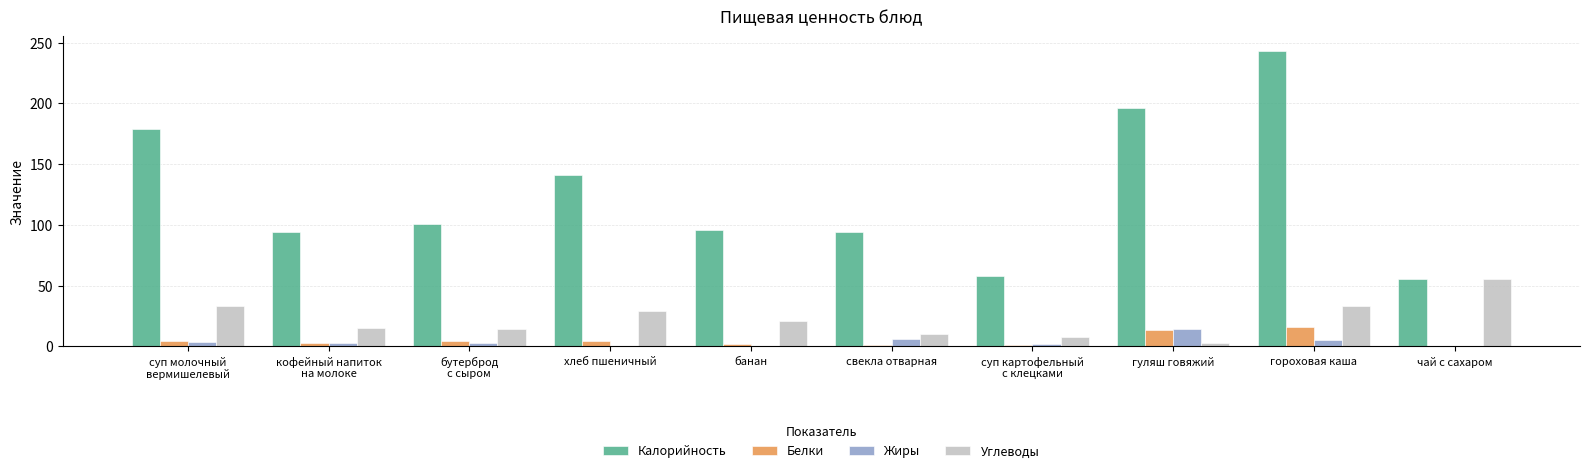

True or false: Белки has a value of 1.4 at свекла отварная.

True